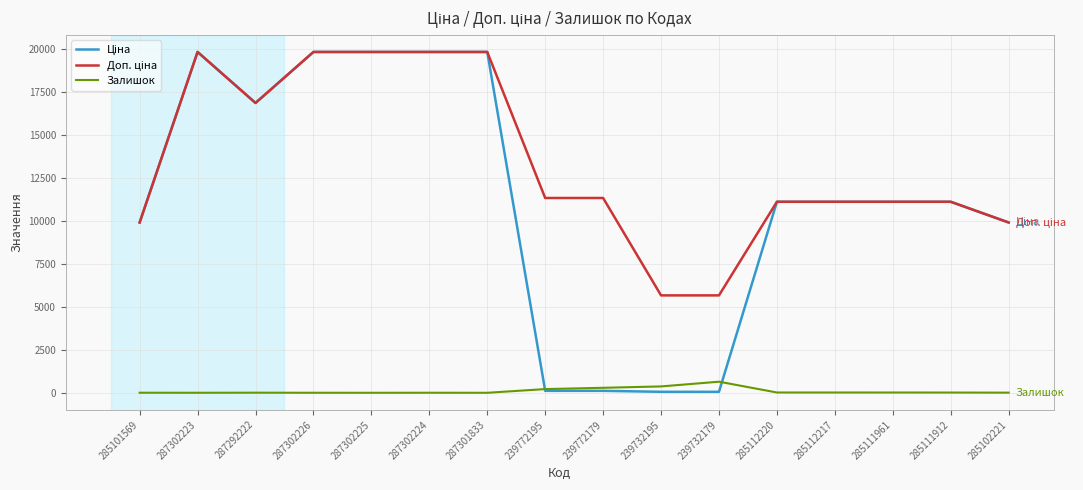

How many categories are shown in the chart?

16